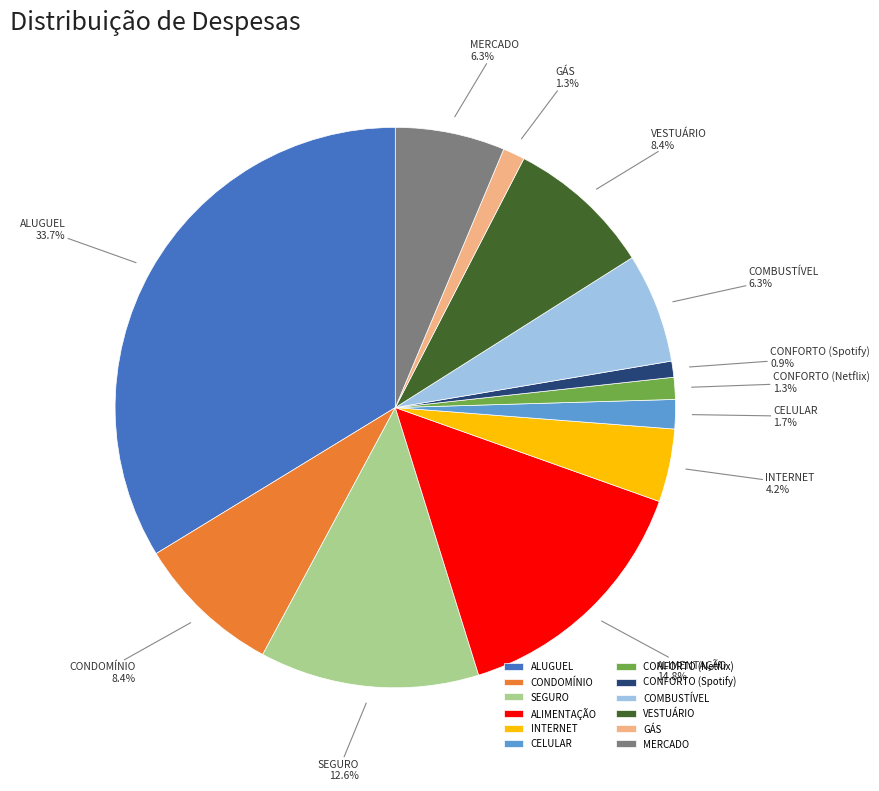

How many slices are in this pie chart?

12